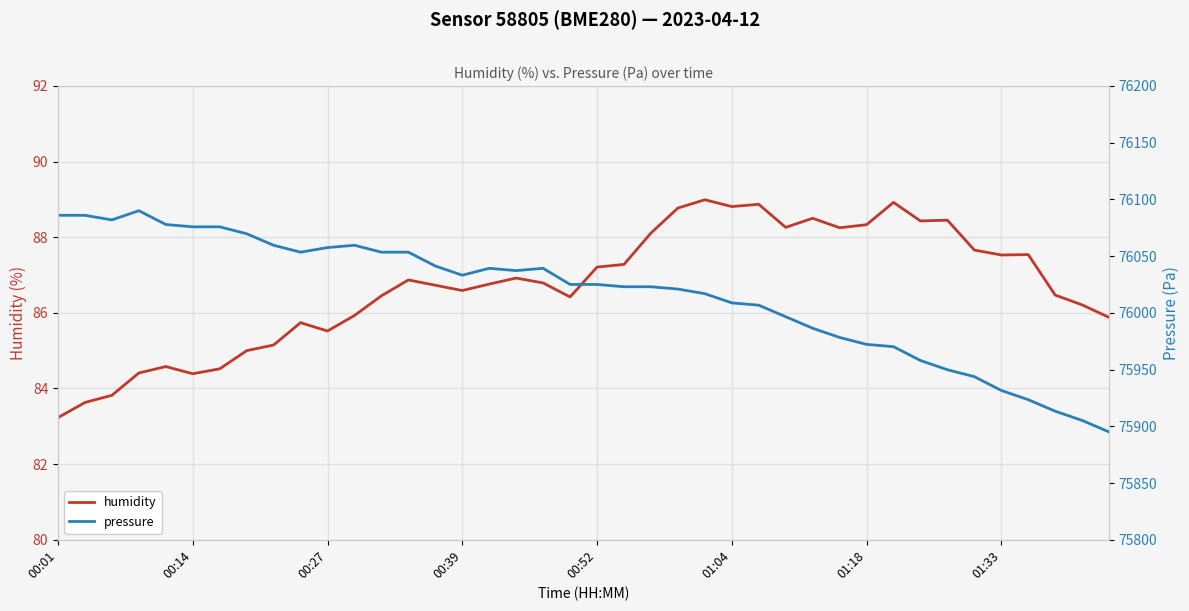

At how many categories does at least one series exceed 57186?

40